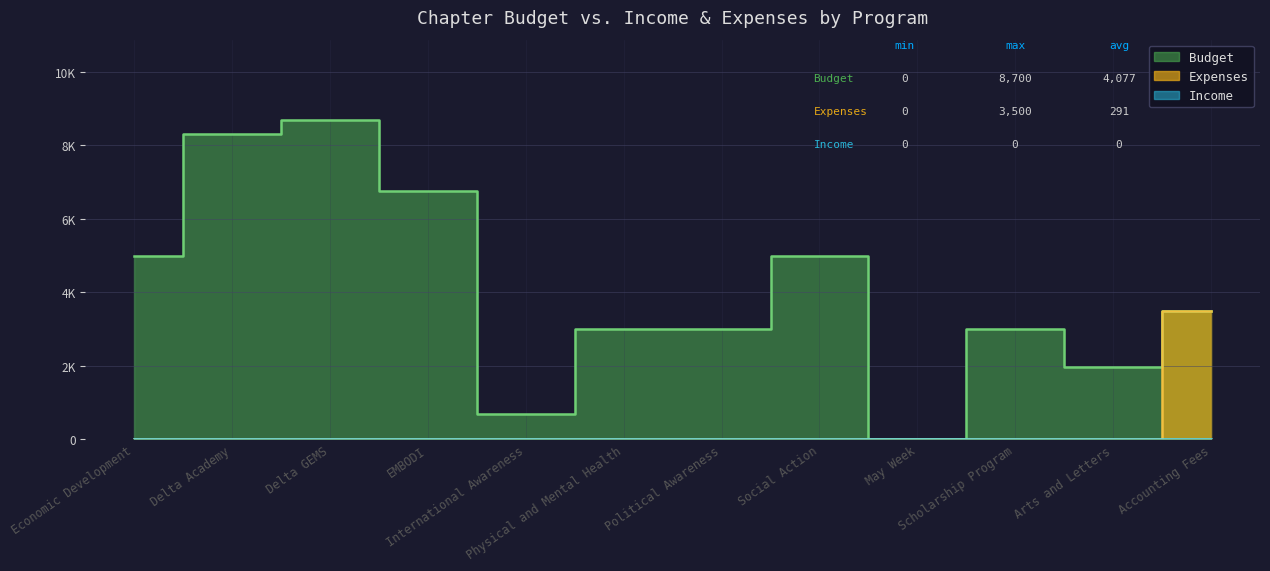

What is the label of the 6th point from the right?

Political Awareness